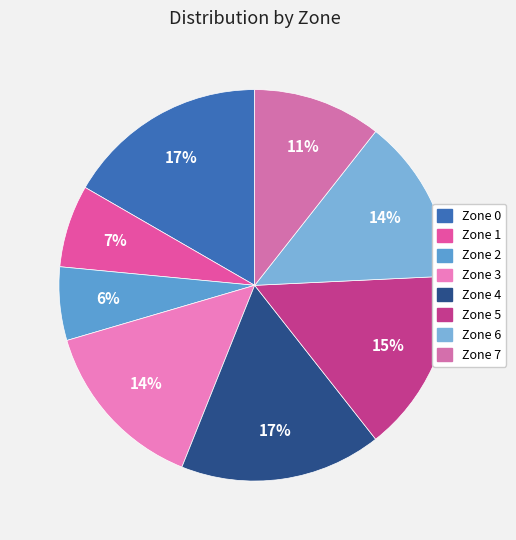

Combined, what portion of the pie is Zone 0 and Zone 6?

30.3%